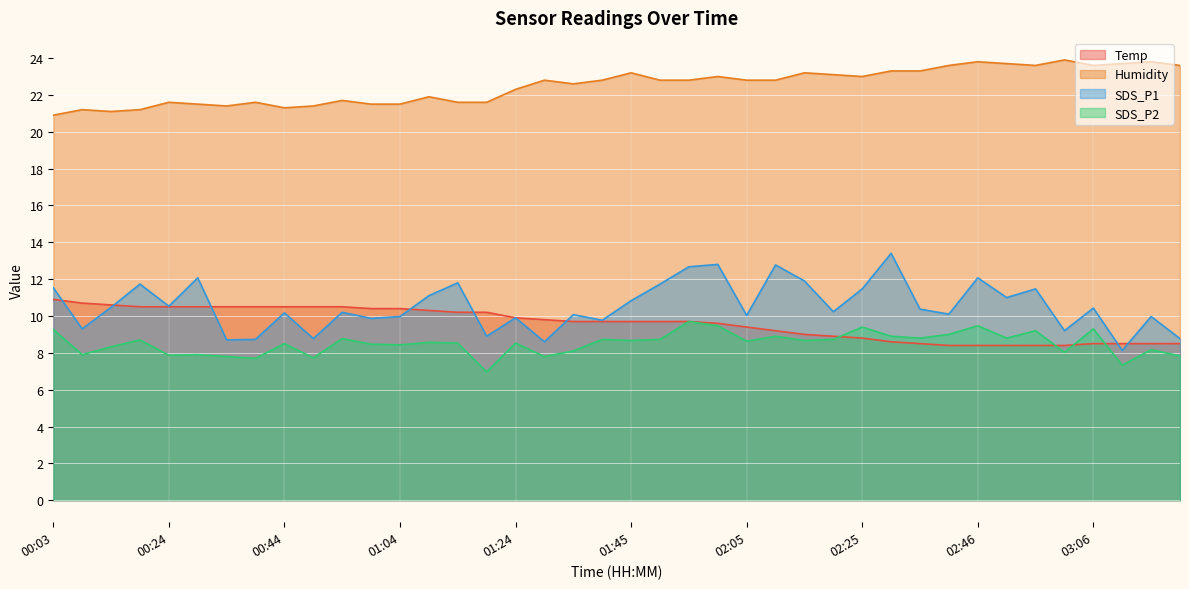

How many lines are shown in the chart?

4